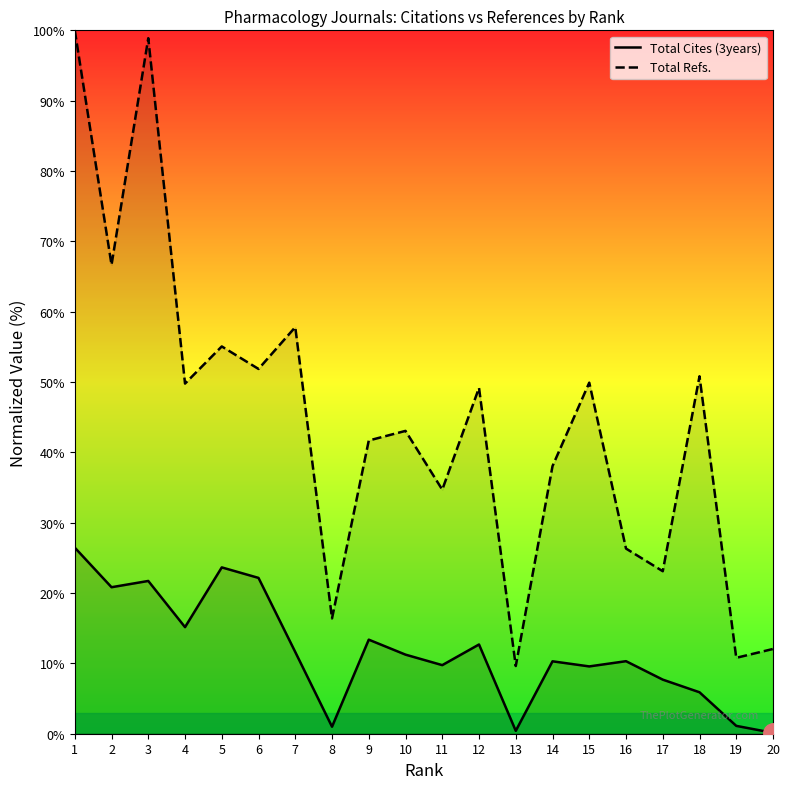

Reading right to left, transcribe all the data shown in this chart.

Total Cites (3years): 0.1	1.1	5.9	7.7	10.3	9.6	10.3	0.4	12.7	9.8	11.2	13.4	1.0	11.6	22.2	23.6	15.2	21.7	20.8	26.5
Total Refs.: 12.1	10.8	50.8	23.1	26.3	49.9	38.0	9.6	49.2	34.7	43.1	41.7	16.4	57.8	51.9	55.1	49.8	98.9	66.7	100.0